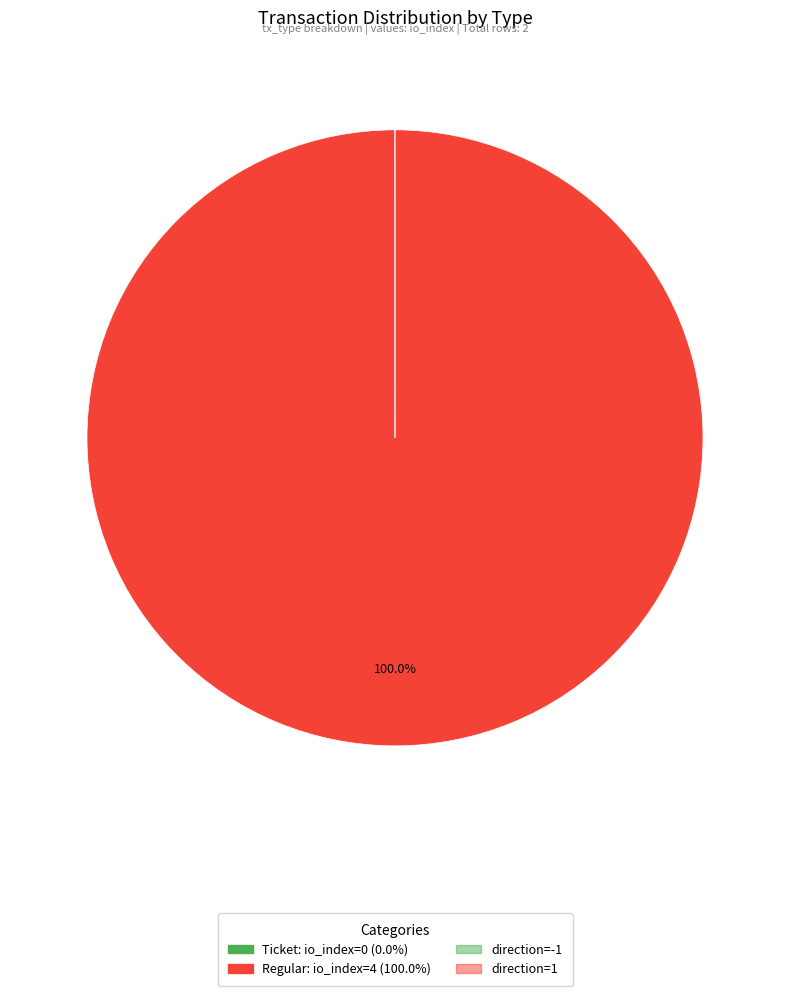

Is there a majority slice in this chart?

Yes